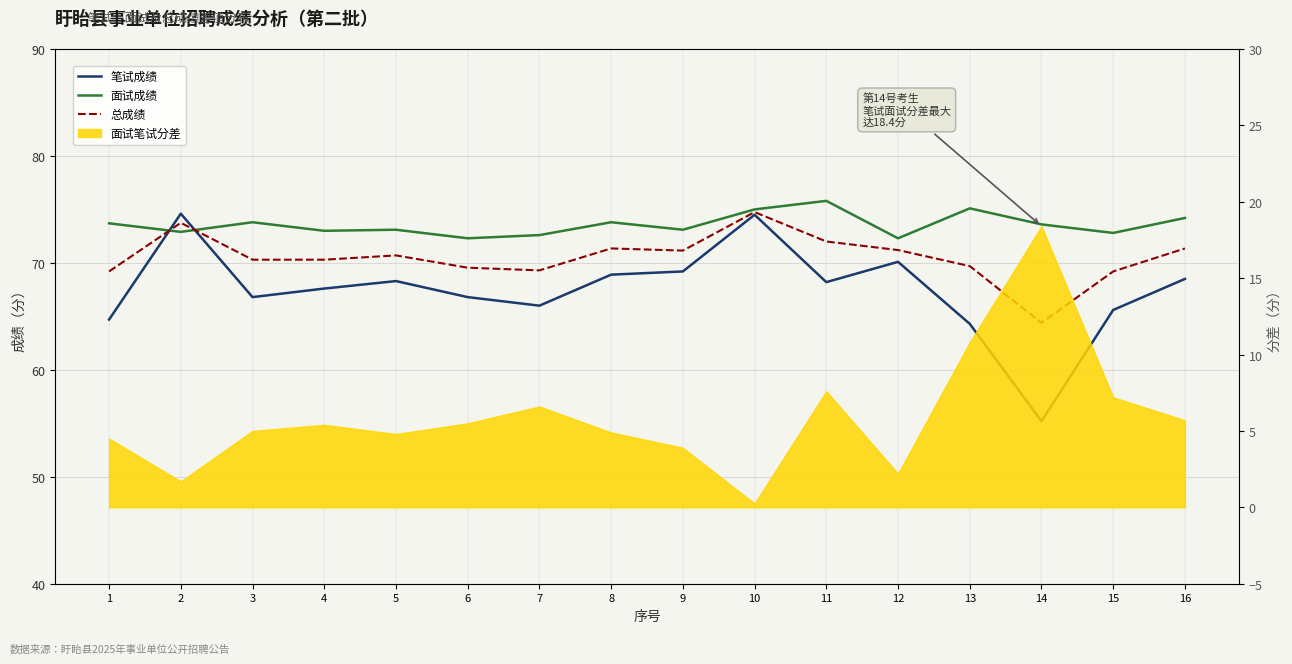

At which category is the sum across all series the highest?

10